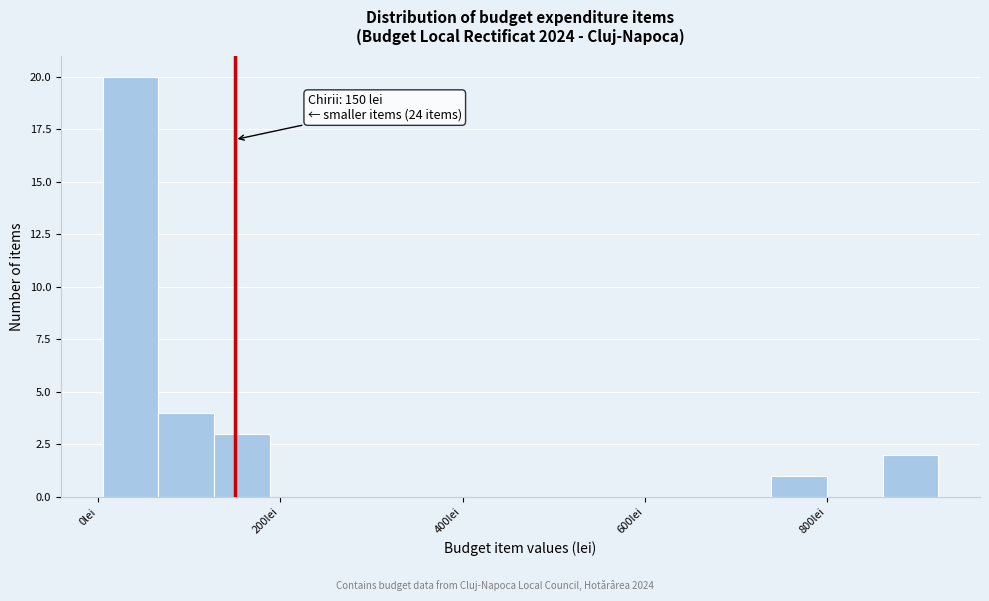

Read against the x-axis, roughly where is the centre of the tallest bar?

40